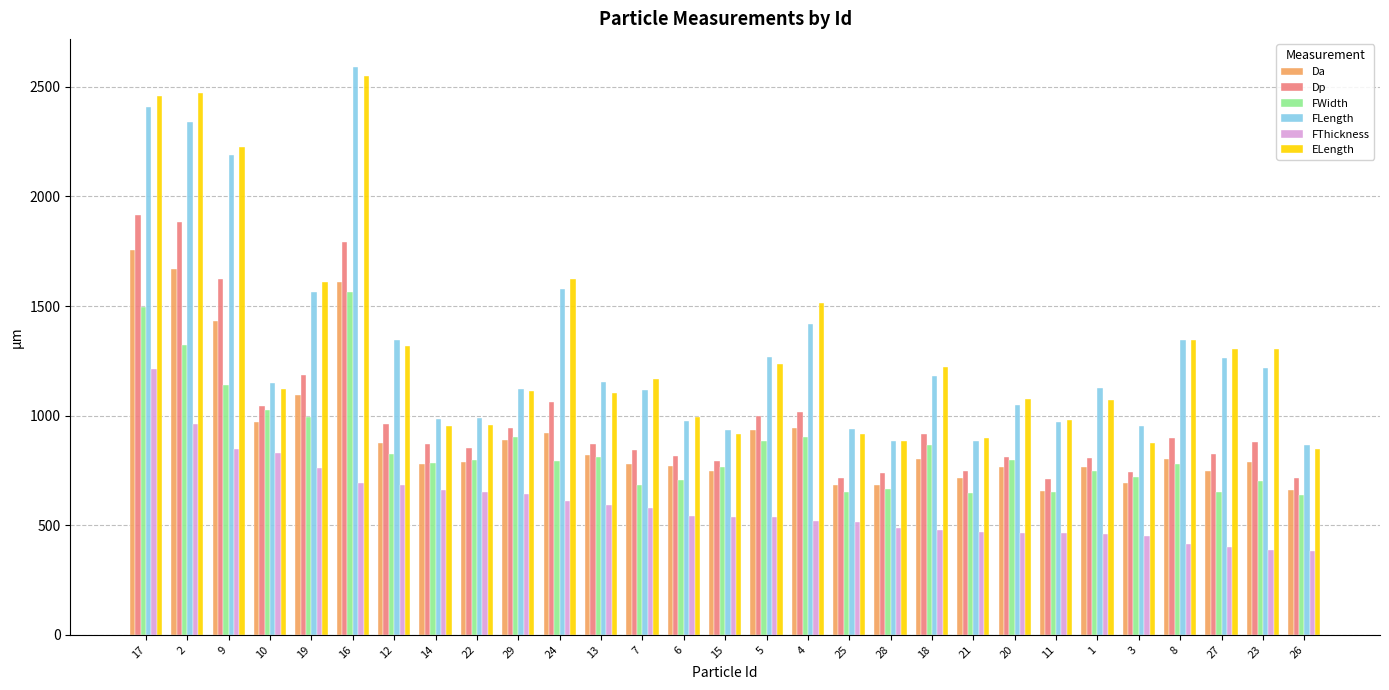

What is the label of the 25th bar from the left?

3